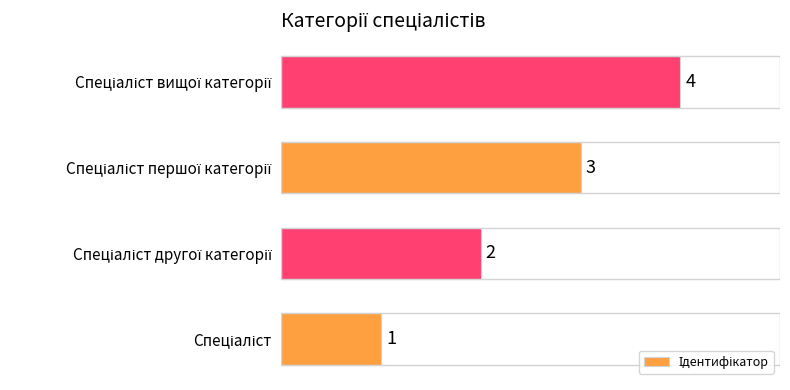

How many values are between 2 and 4?

3